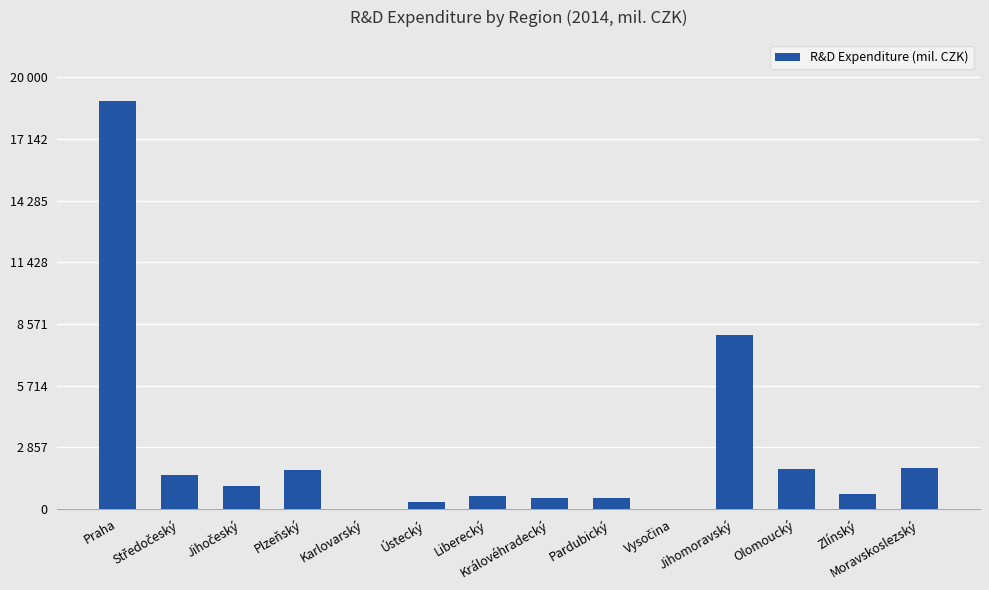

What is the sum of the values at Zlínský and Karlovarský?

709.9